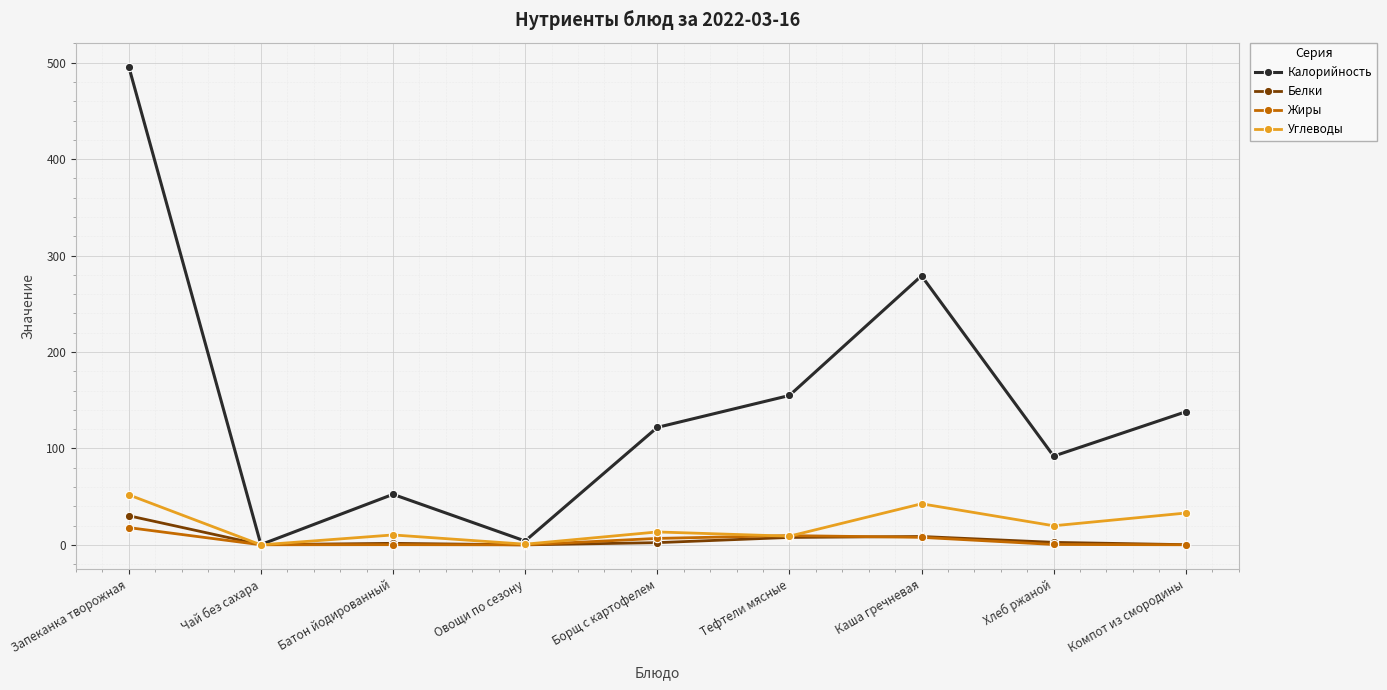

The value of Калорийность at Батон йодированный is 11.2. True or false?

False